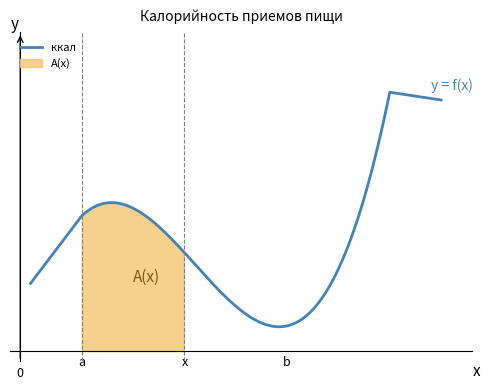

The chart shows a value of 2380.1 at ЗАВТРАК. True or false?

False